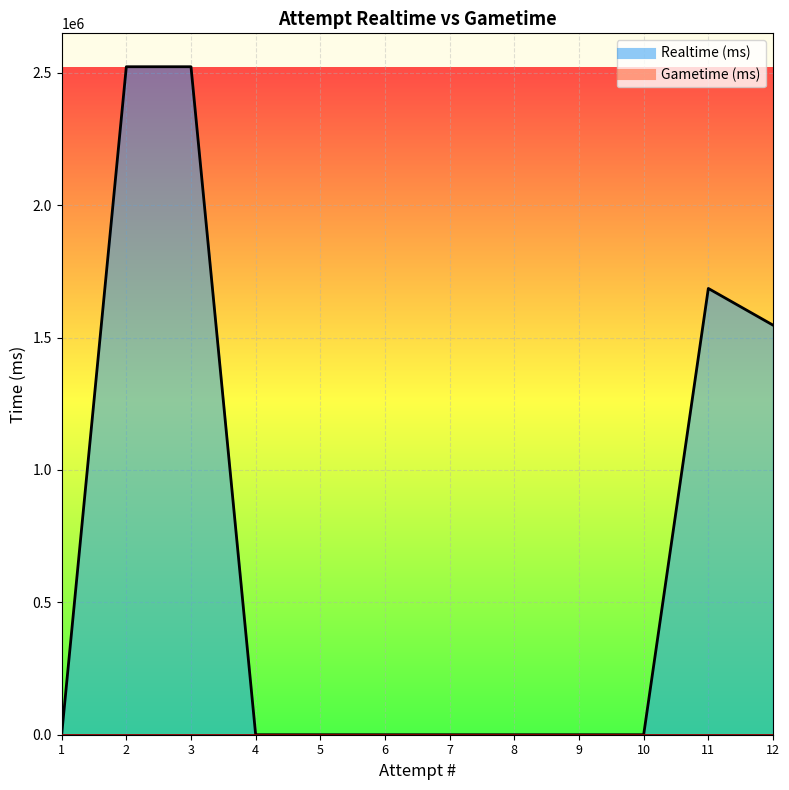

Which category has the highest value across all series?

2